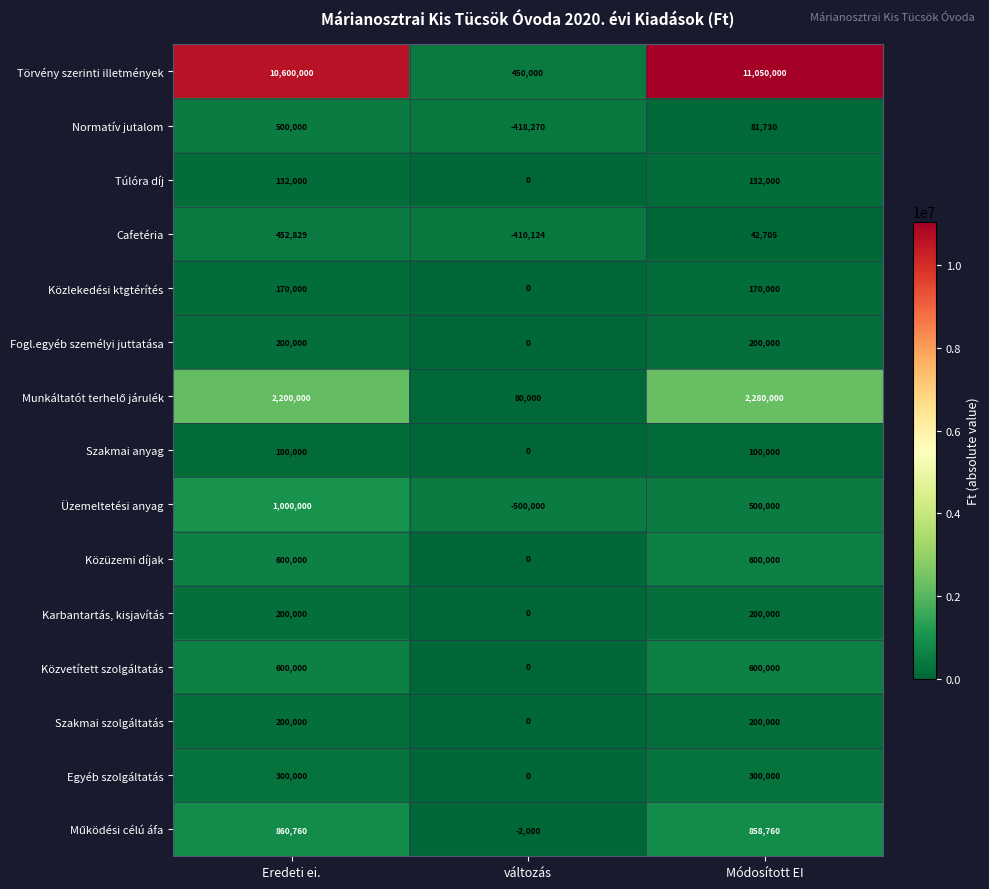

Which series has the widest spread of values?

Törvény szerinti illetmények